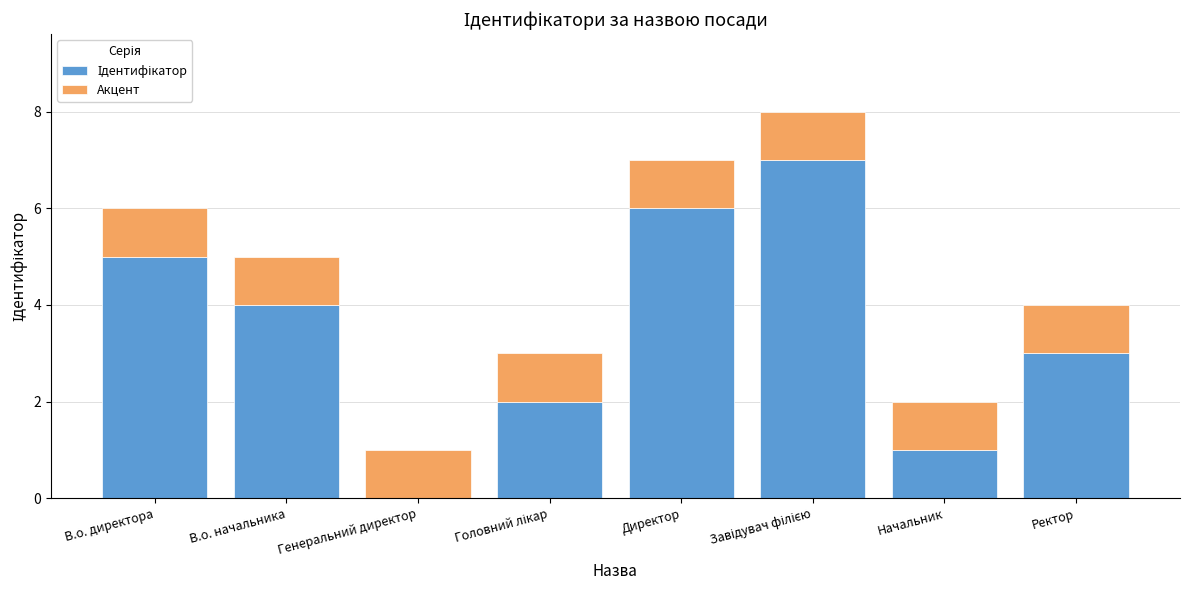

What is the total value across all series at В.о. директора?

6